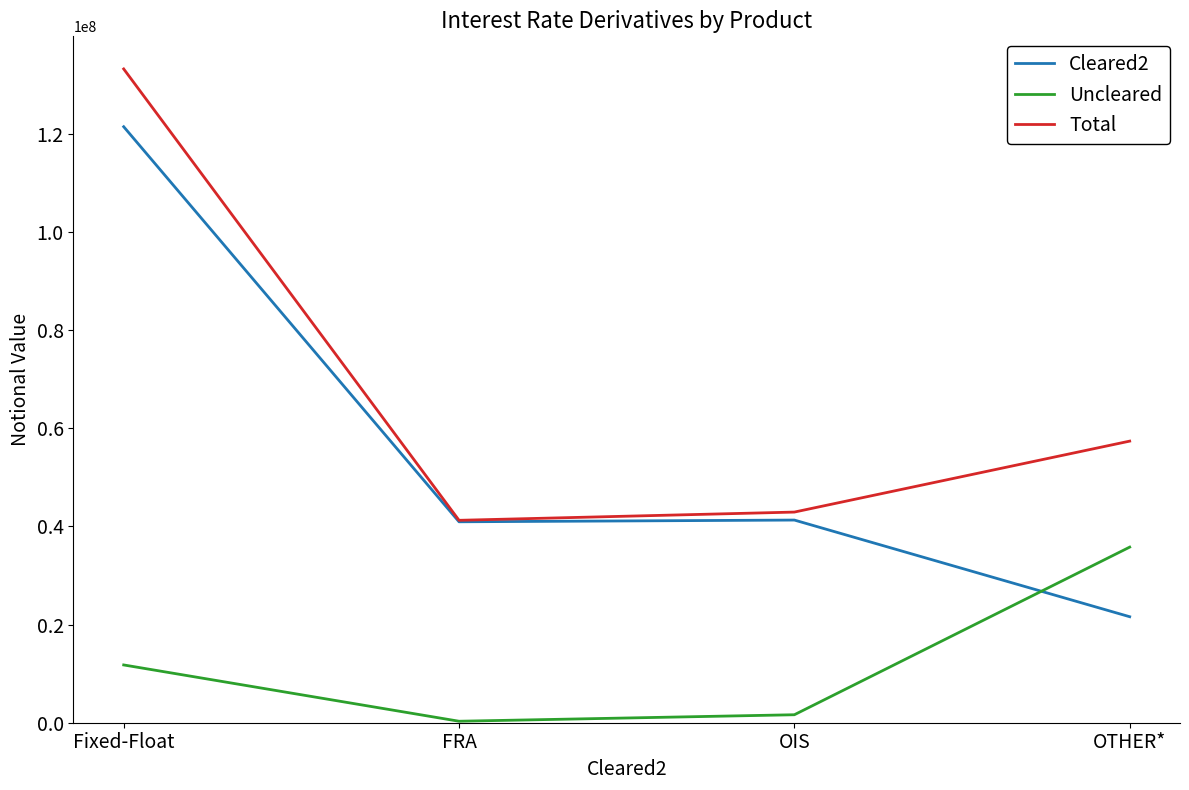

The Uncleared series shows 11771774 at Fixed-Float. True or false?

True